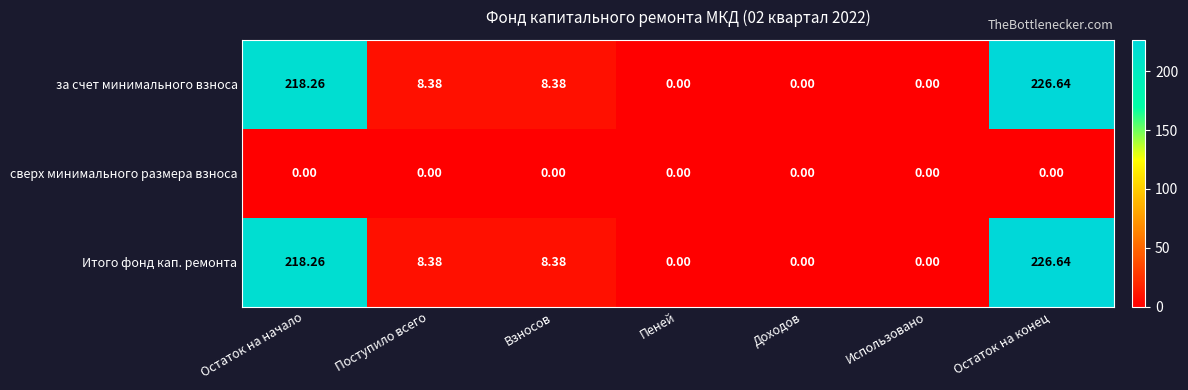

What is the greatest value displayed?

226.6